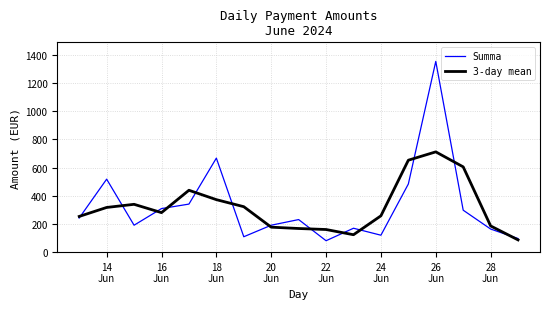

Which series has the widest spread of values?

Summa